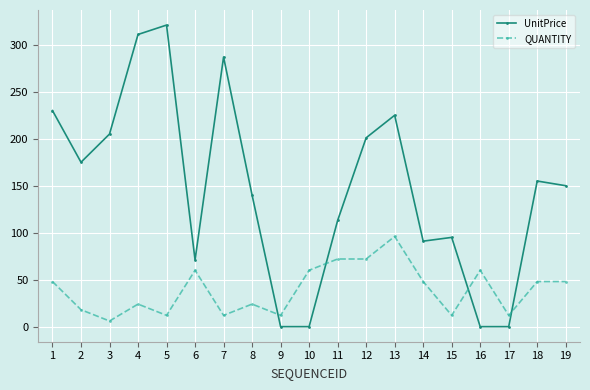

Is this an area chart (filled region under the line)?

No